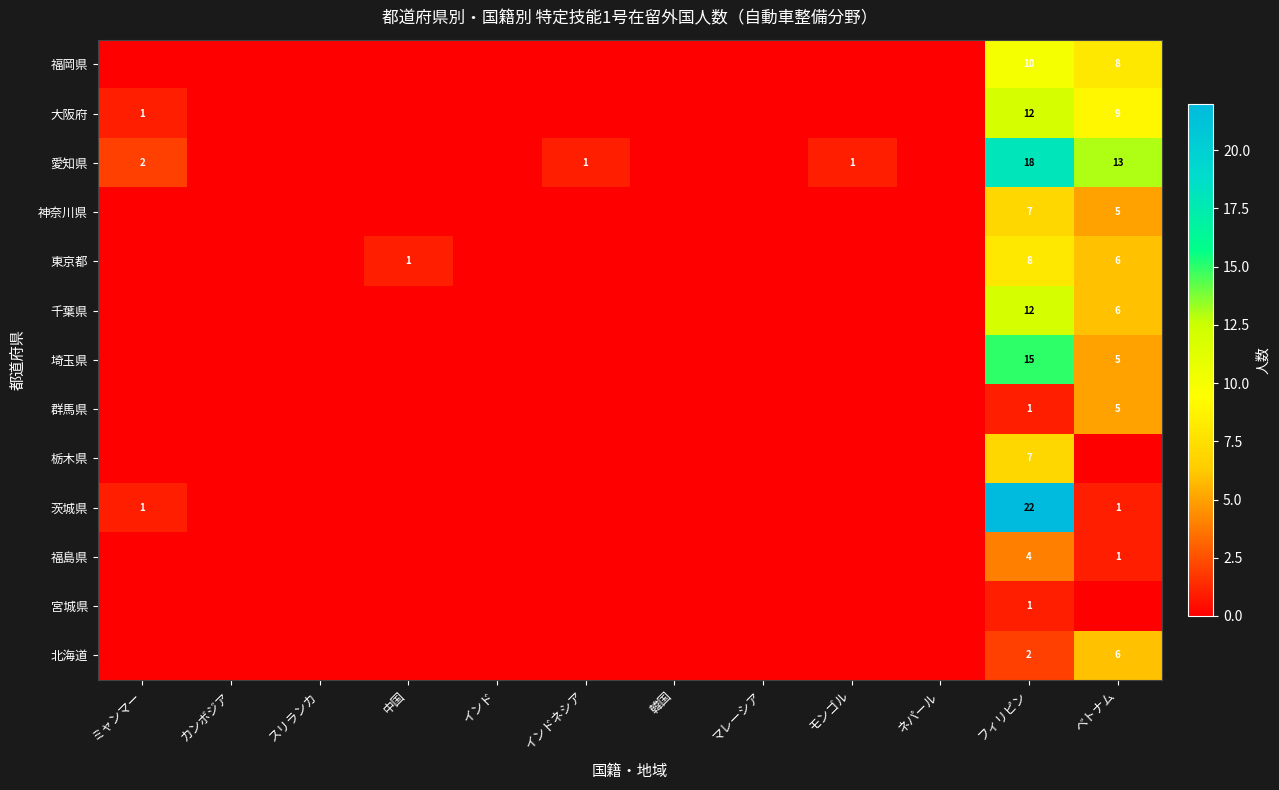

Which label corresponds to the largest value in the chart?

フィリピン